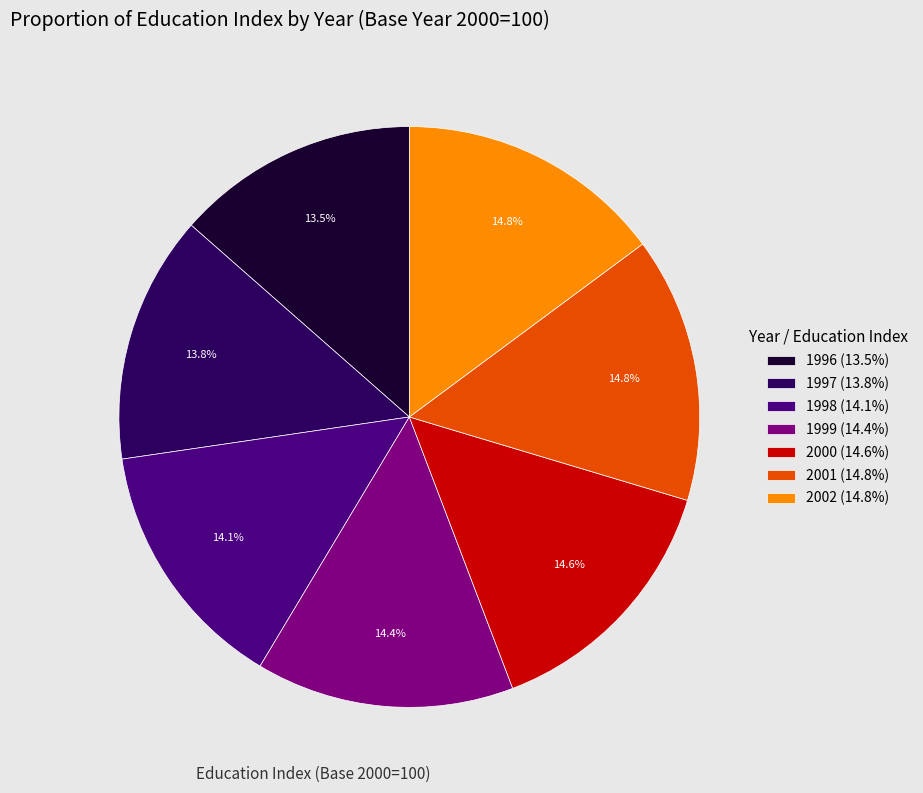

To the nearest percent, what is the difference between the largest and smallest slice percentages?

1%